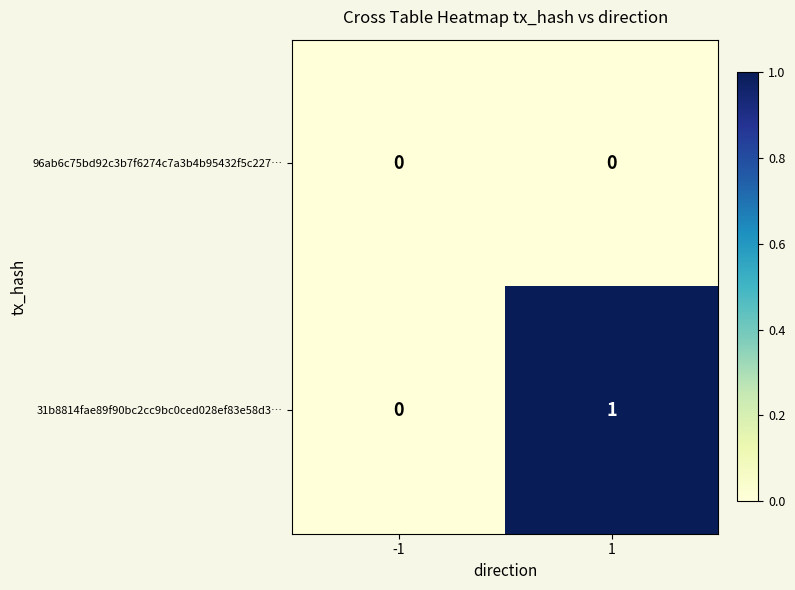

Reading left to right, transcribe all the data shown in this chart.

96ab6c75bd92c3b7f6274c7a3b4b95432f5c227…: -1=0	1=0
31b8814fae89f90bc2cc9bc0ced028ef83e58d3…: -1=0	1=1